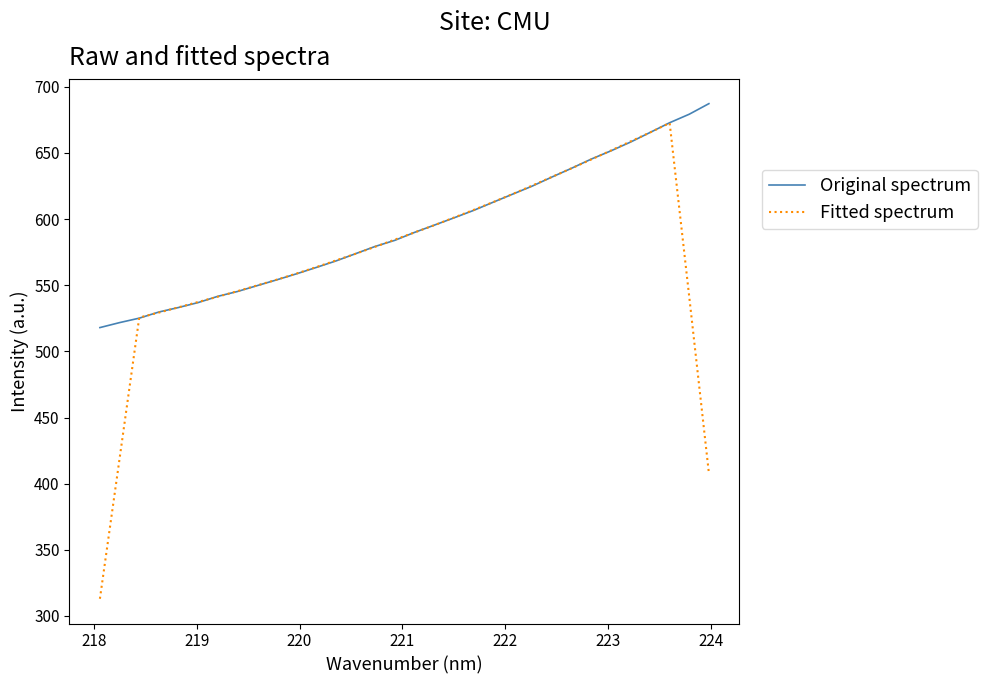

Which series has the largest total across all categories?

Original spectrum